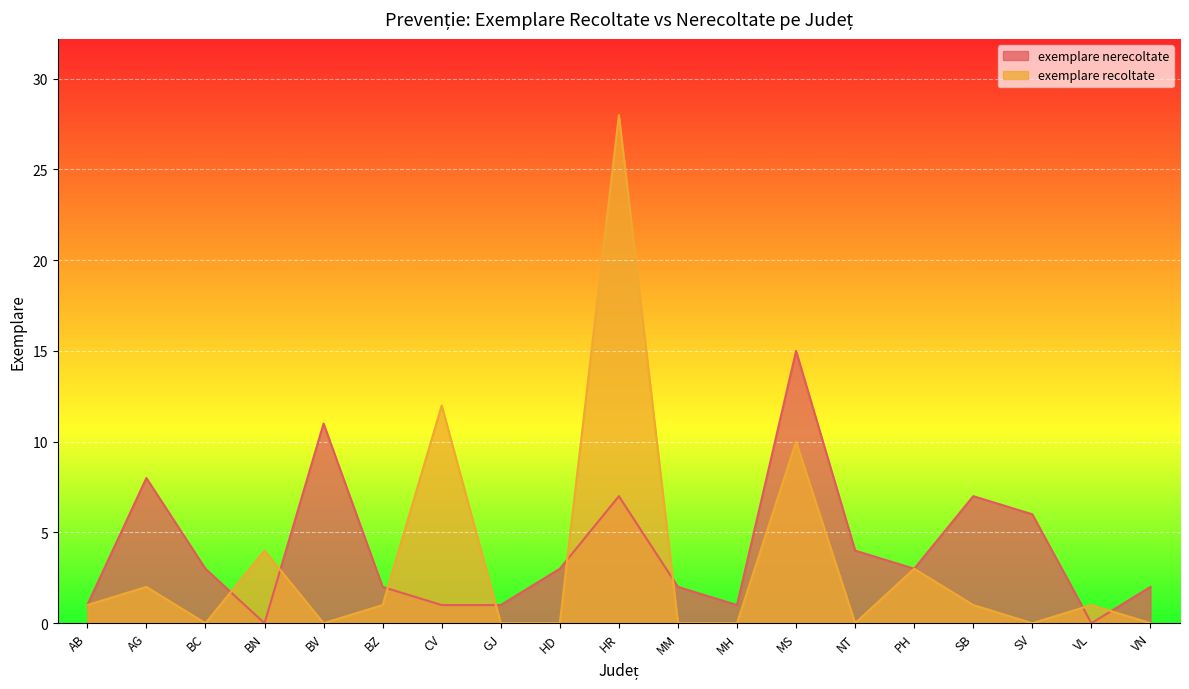

How many intersections are there between exemplare recoltate and exemplare nerecoltate?

8